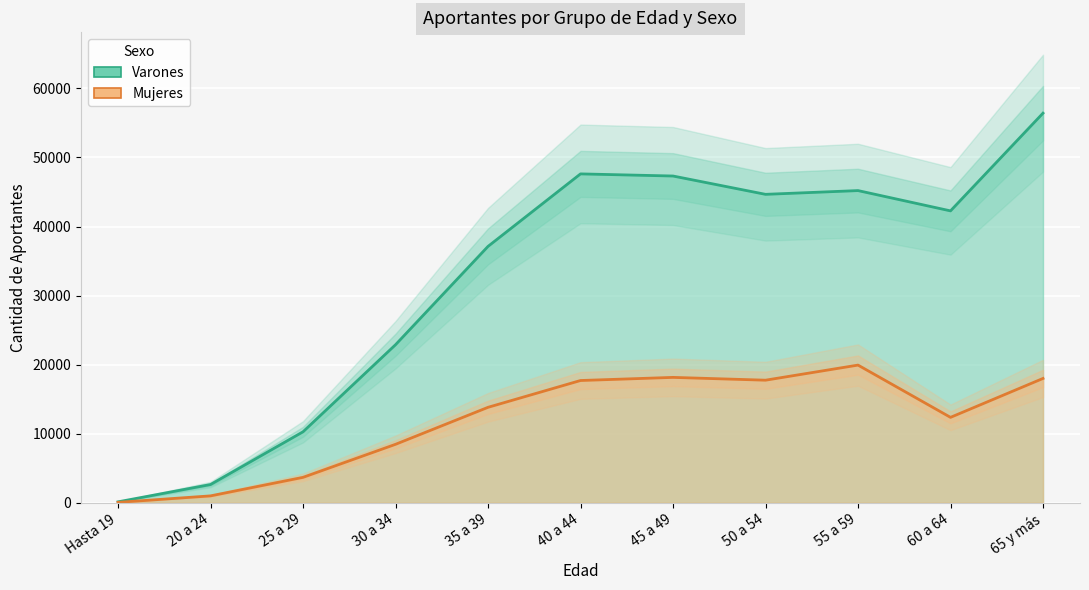

What is the spread (max minus min) of values at 20 a 24?

1643